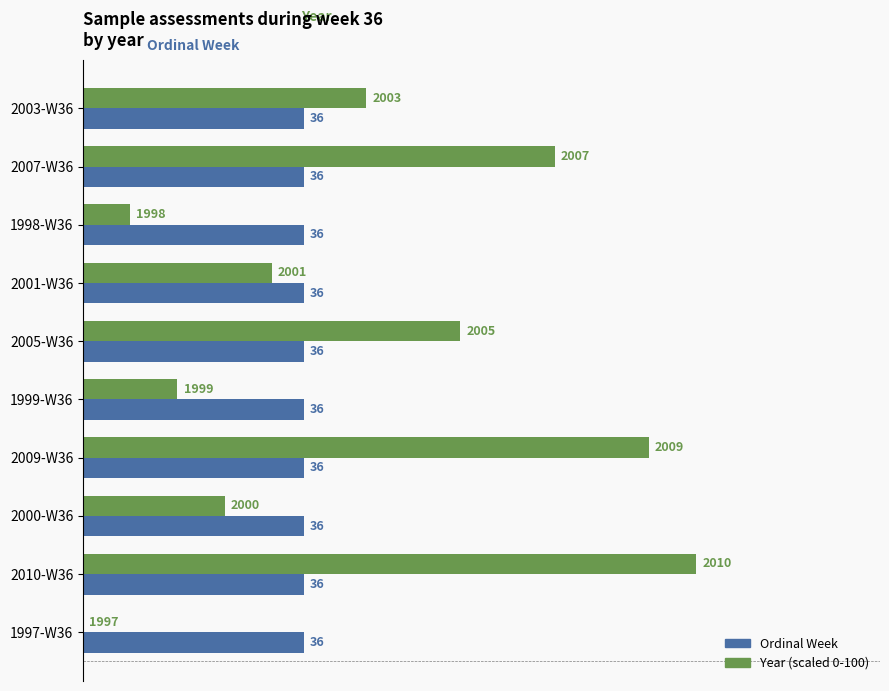

At which category does the chart reach its peak across all series?

2010-W36